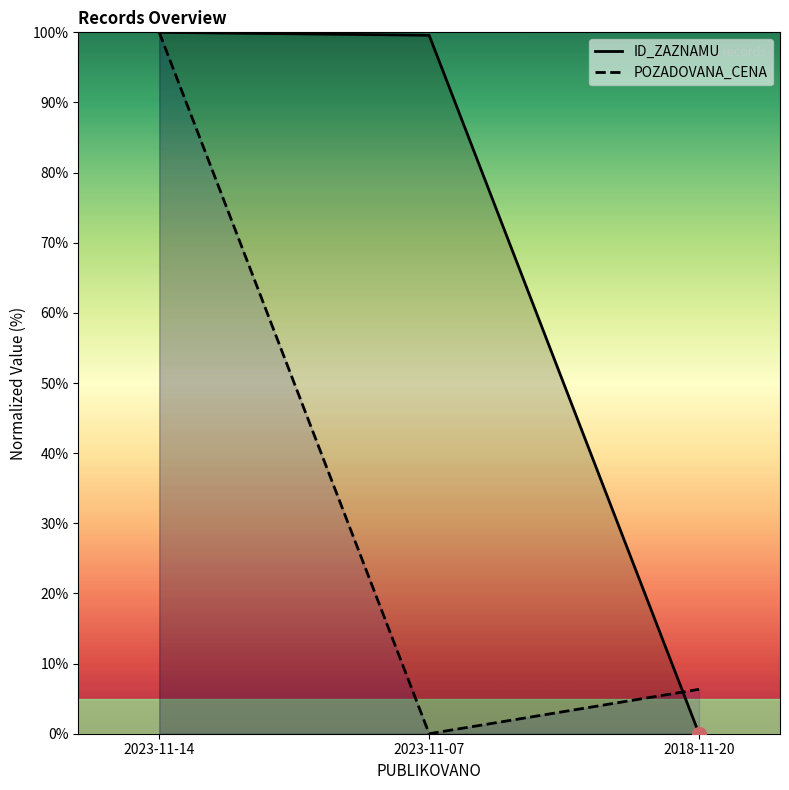

What is the label of the 3rd point from the right?

2023-11-14